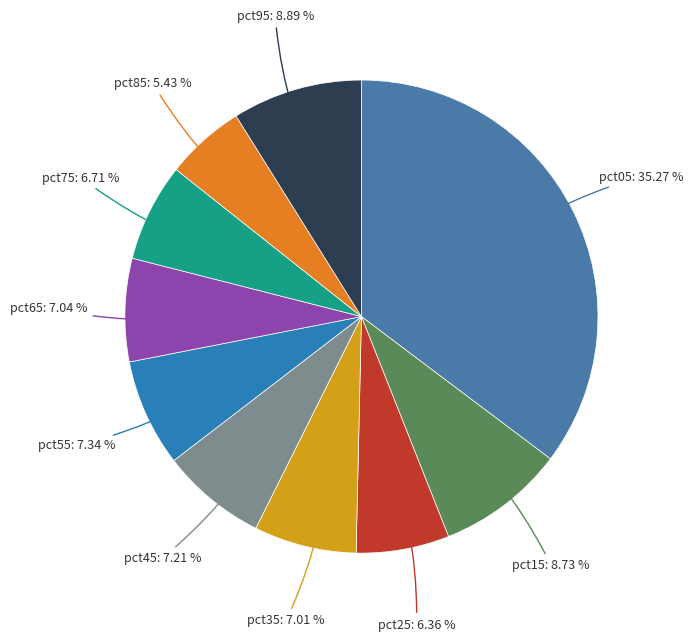

To the nearest percent, what portion does pct85 represent?

5%